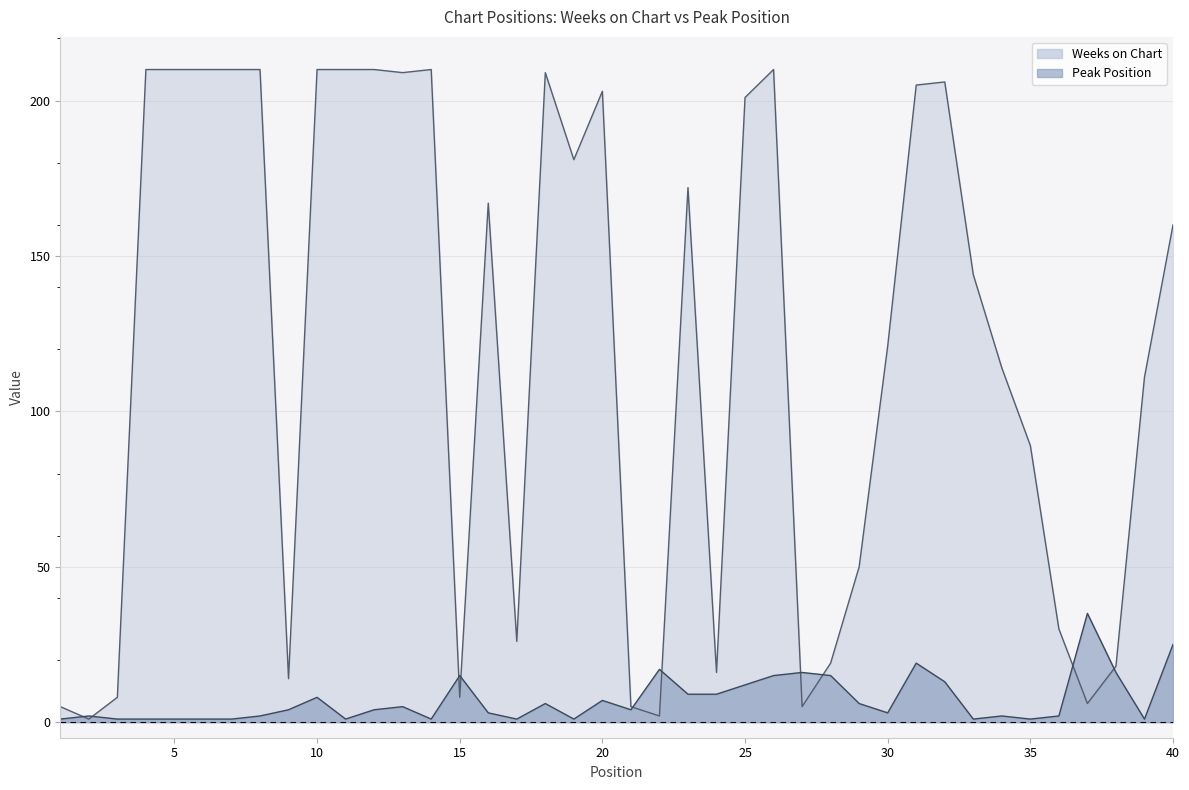

Reading left to right, transcribe all the data shown in this chart.

Weeks on Chart: 1=5	2=1	3=8	4=210	5=210	6=210	7=210	8=210	9=14	10=210	11=210	12=210	13=209	14=210	15=8	16=167	17=26	18=209	19=181	20=203	21=5	22=2	23=172	24=16	25=201	26=210	27=5	28=19	29=50	30=121	31=205	32=206	33=144	34=114	35=89	36=30	37=6	38=18	39=111	40=160
Peak Position: 1=1	2=2	3=1	4=1	5=1	6=1	7=1	8=2	9=4	10=8	11=1	12=4	13=5	14=1	15=15	16=3	17=1	18=6	19=1	20=7	21=4	22=17	23=9	24=9	25=12	26=15	27=16	28=15	29=6	30=3	31=19	32=13	33=1	34=2	35=1	36=2	37=35	38=16	39=1	40=25